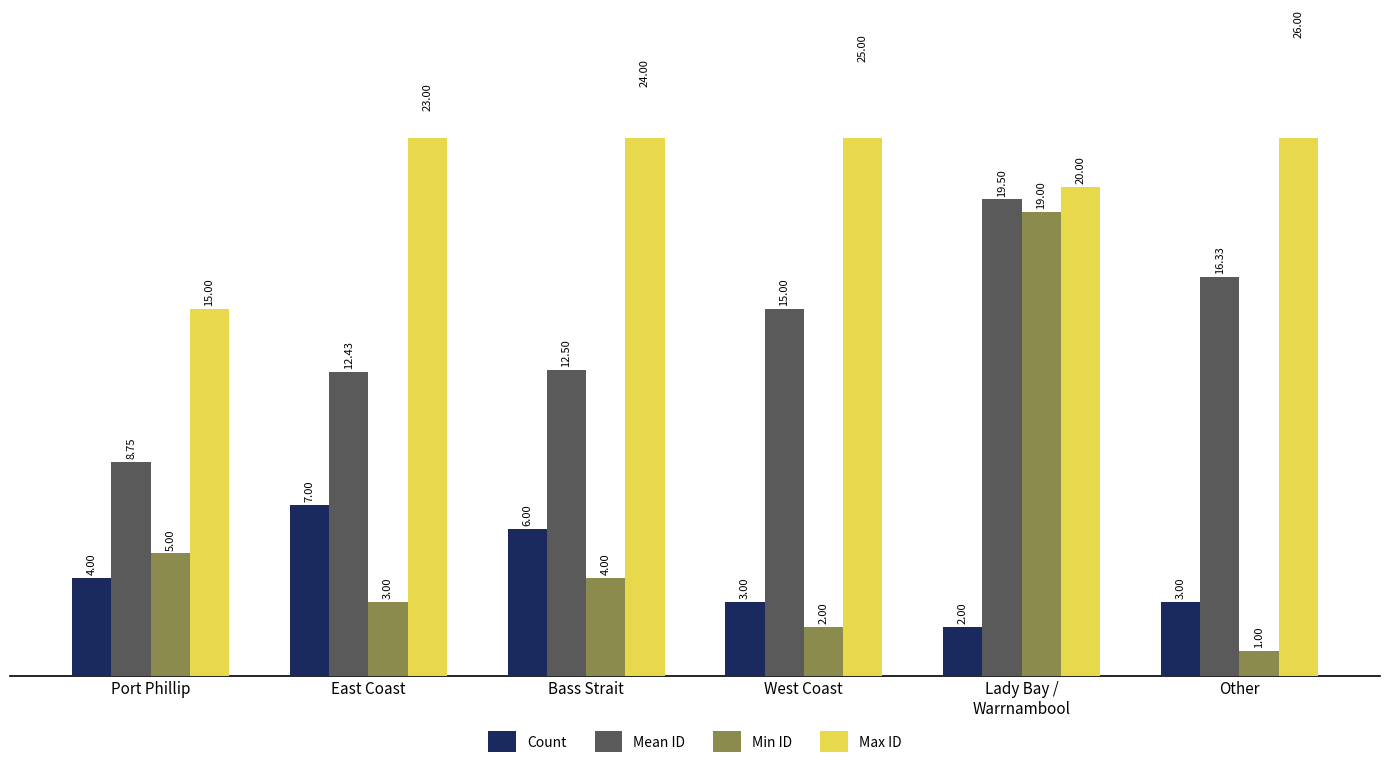

What is the total value across all series at East Coast?

45.4